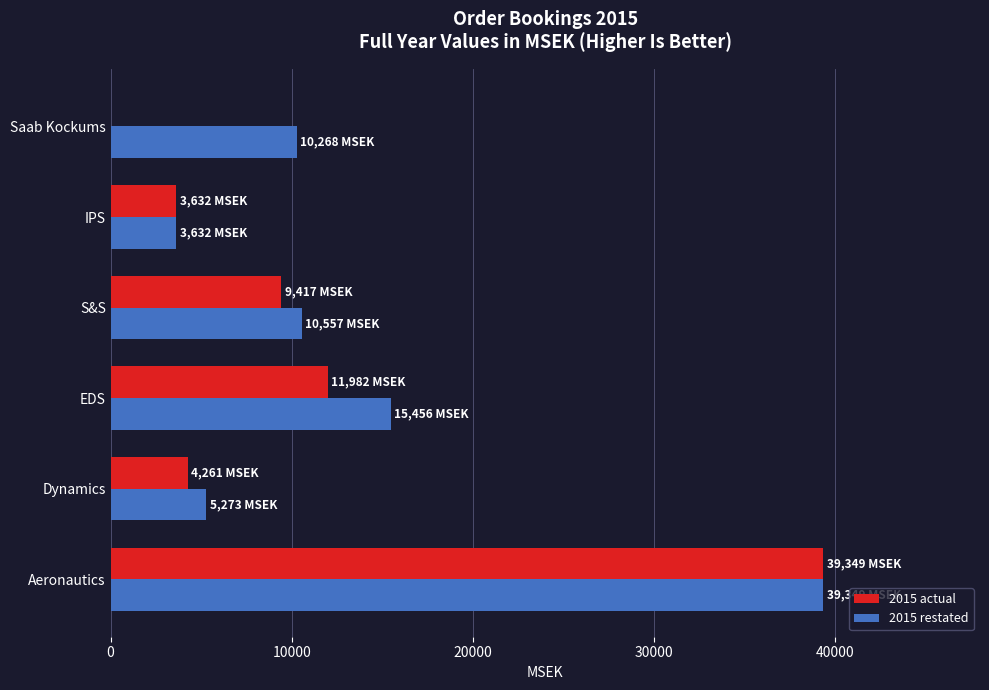

Which series has the largest range (max minus min)?

2015 actual